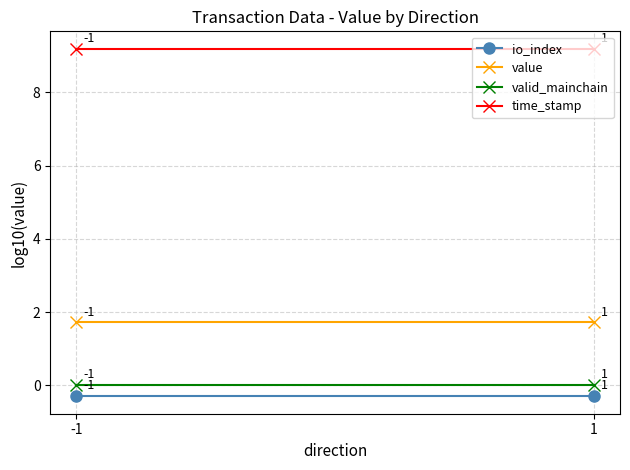

The value of io_index at 1 is -0.2. True or false?

False